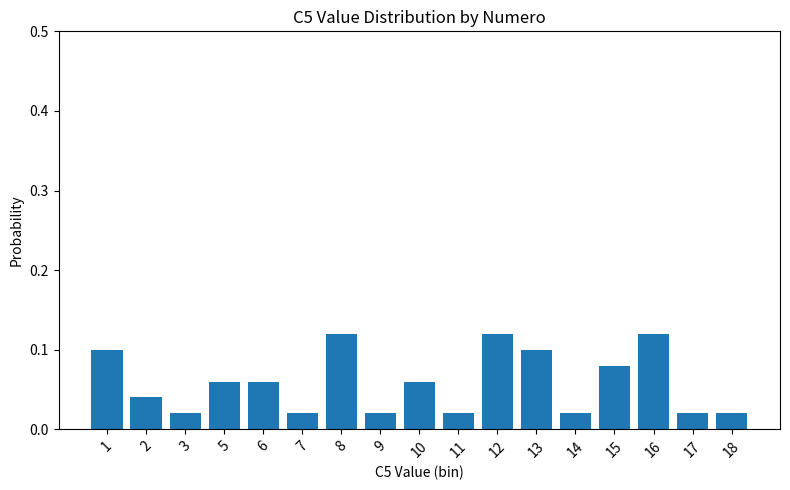

How many values are between 0 and 1?

17